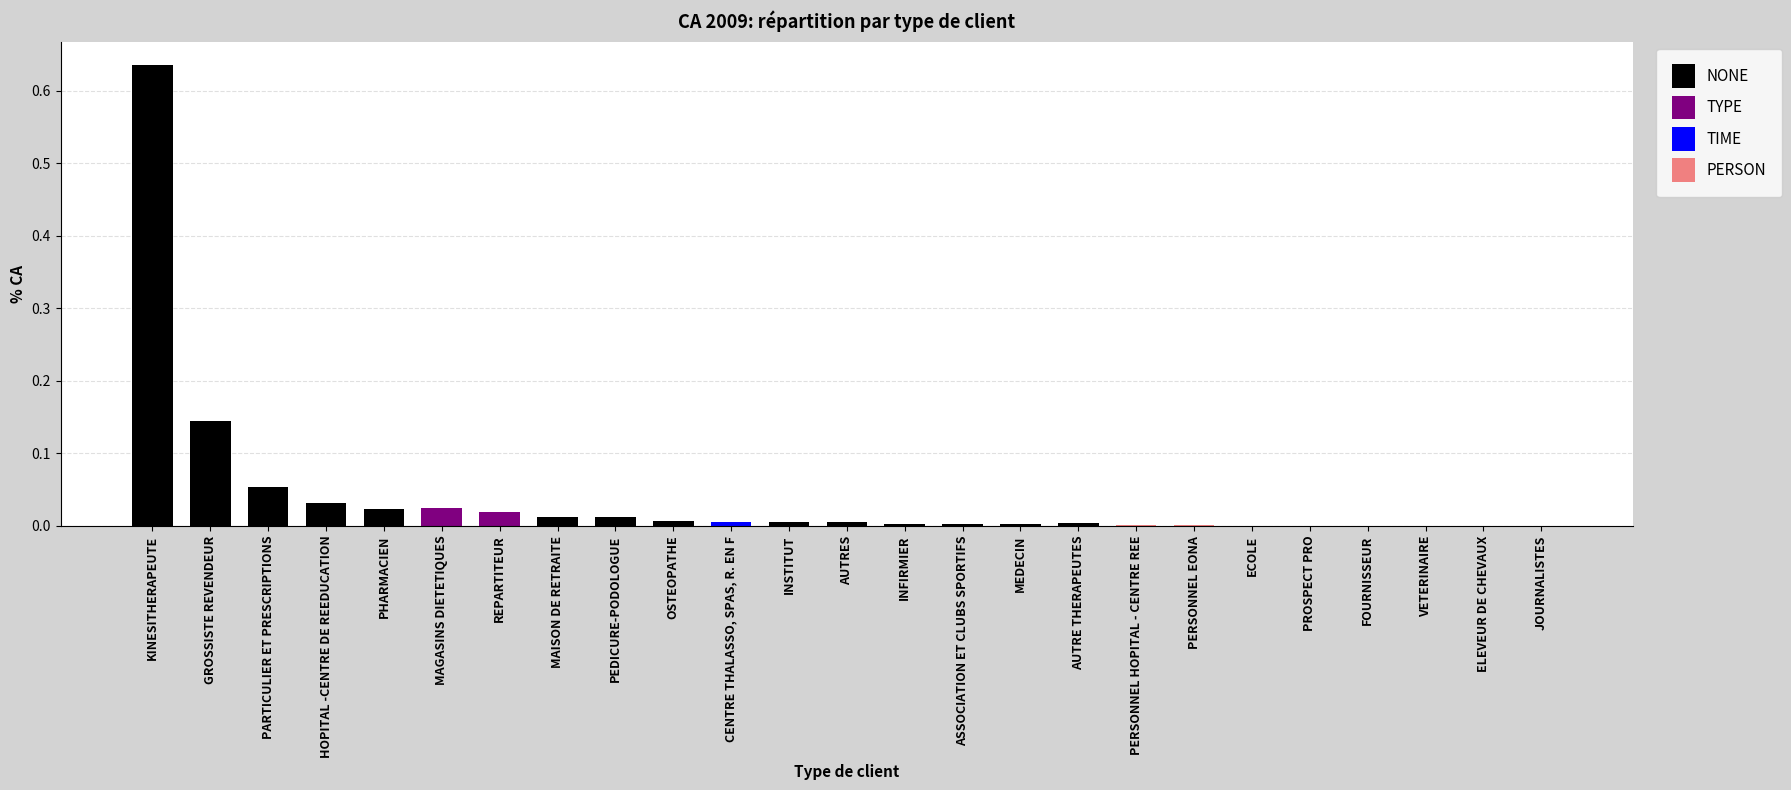

Reading left to right, what are all the values shown in this chart?

0.6	0.1	0.1	0.0	0.0	0.0	0.0	0.0	0.0	0.0	0.0	0.0	0.0	0.0	0.0	0.0	0.0	0.0	0.0	0.0	0.0	0.0	0.0	0.0	0.0